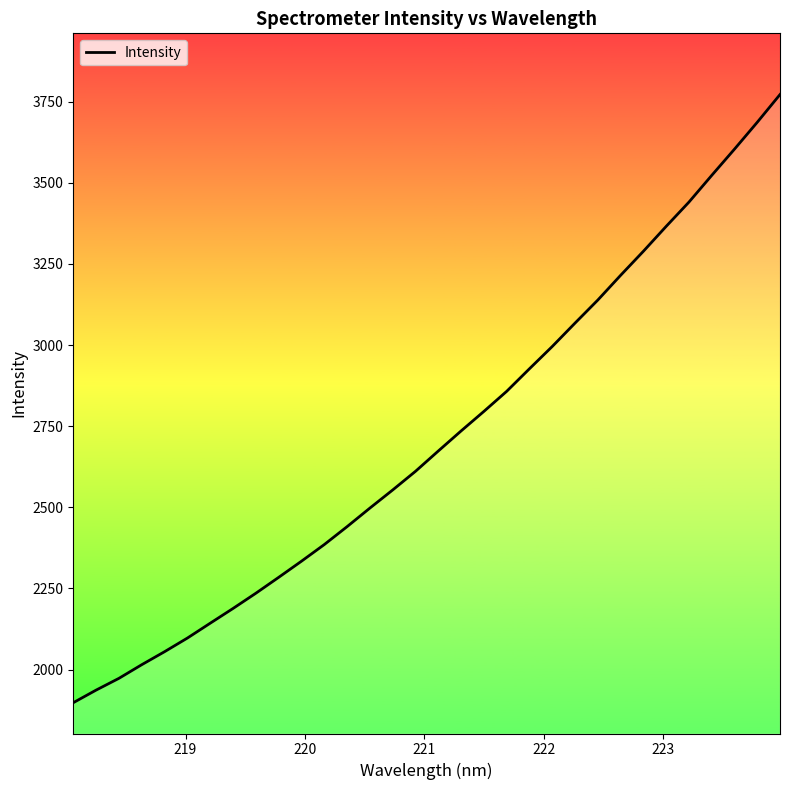

What is the greatest value displayed?

3772.0